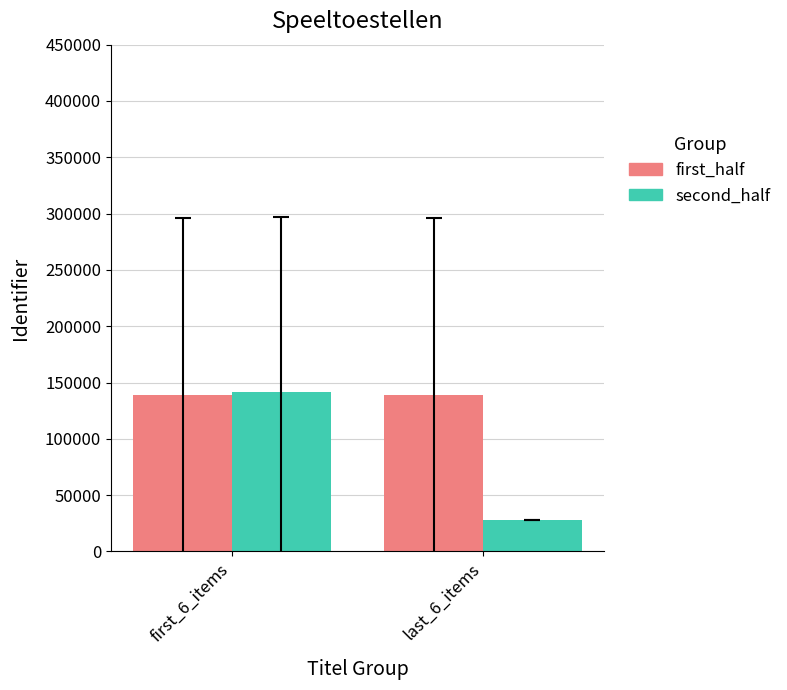

The value of first_half at last_6_items is 187046.2. True or false?

False